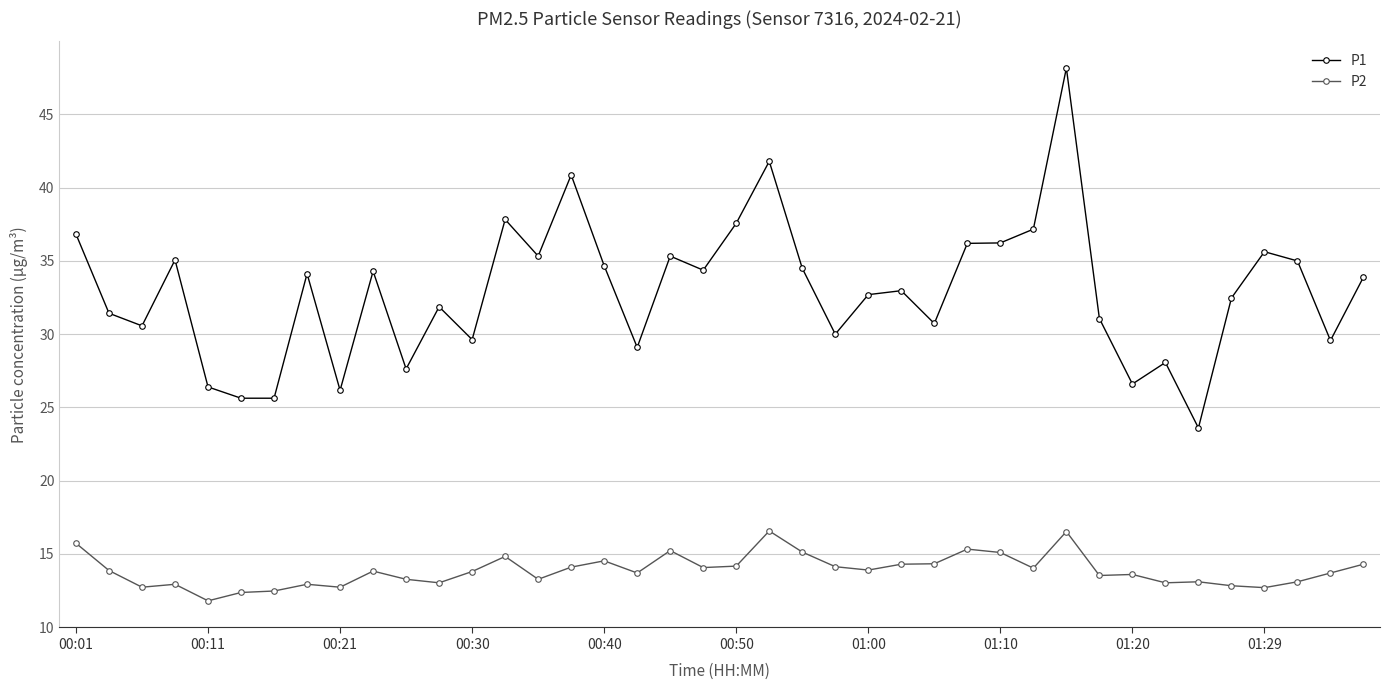

True or false: P1 and P2 intersect in this chart.

False